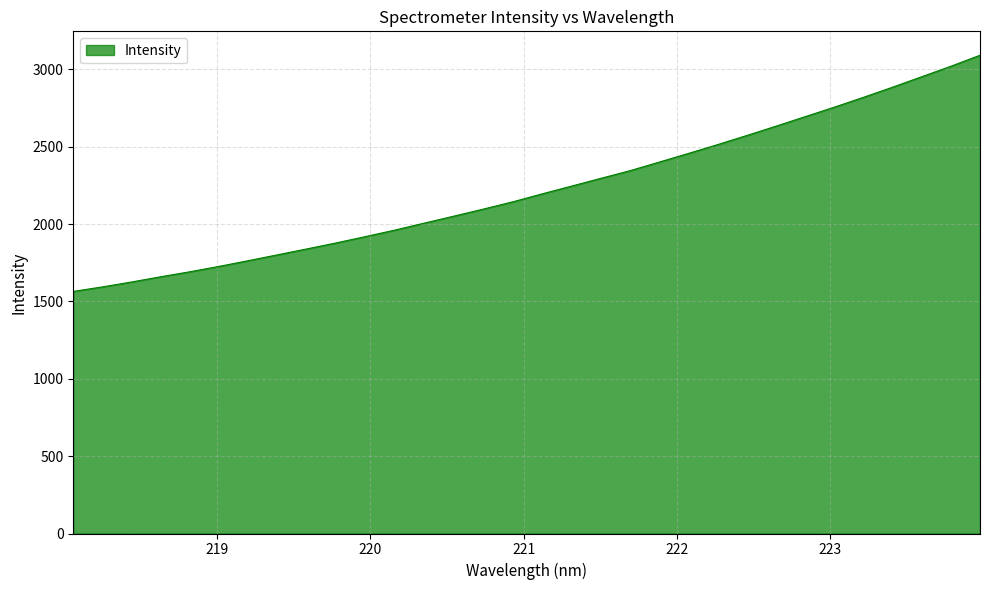

Does the chart display data point markers on the line(s)?

No